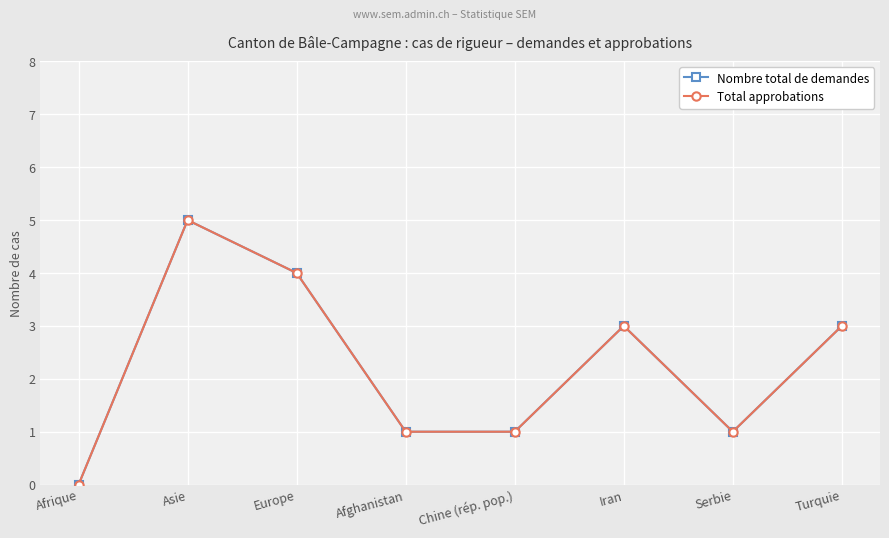

What is the difference between the Nombre total de demandes values at Iran and Afghanistan?

2